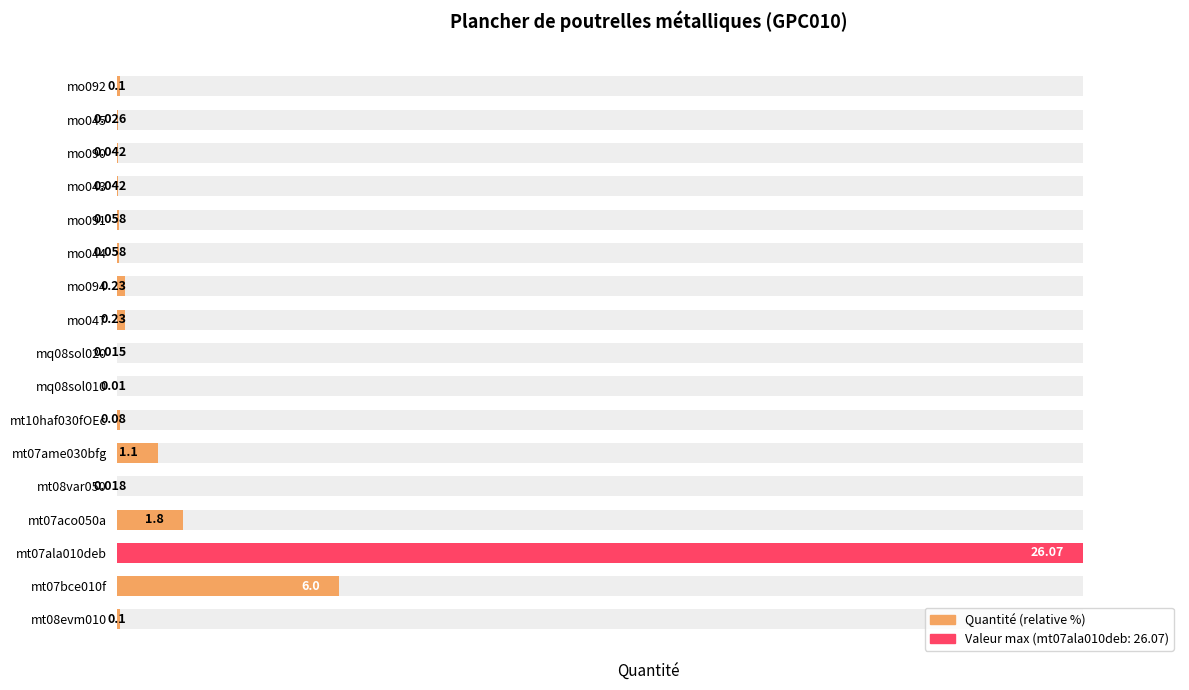

Which has a higher value, mo043 or mo094?

mo094